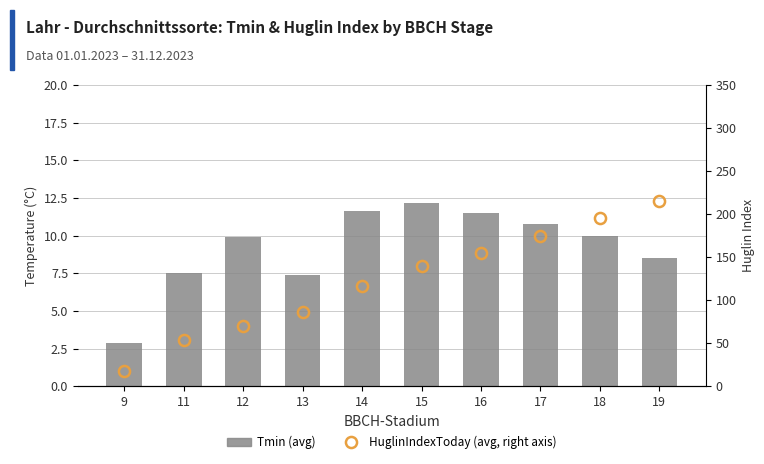

Which category has the lowest value in the Tmin (avg) series?

9